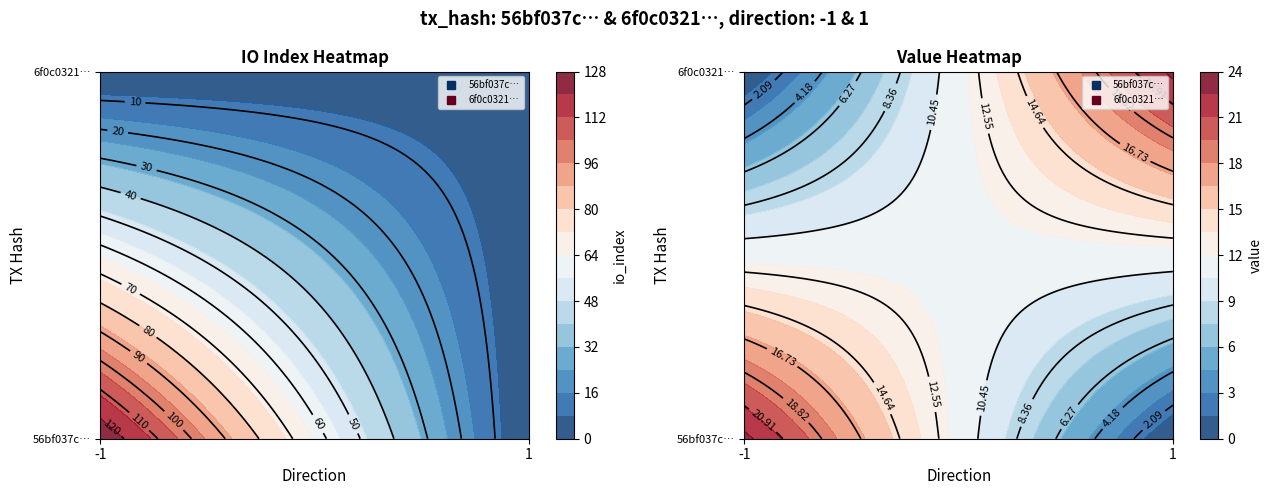

Between direction and io_index, which series saw the biggest shift?

56bf037cfd86e6ba93ba0ea2d3723c1e0427858